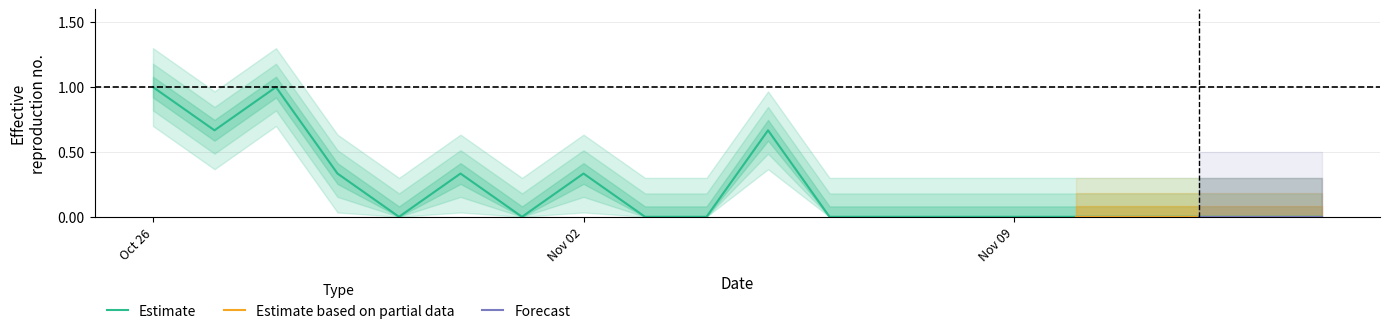

True or false: Estimate has a value of 0.6 at Nov 09.

False